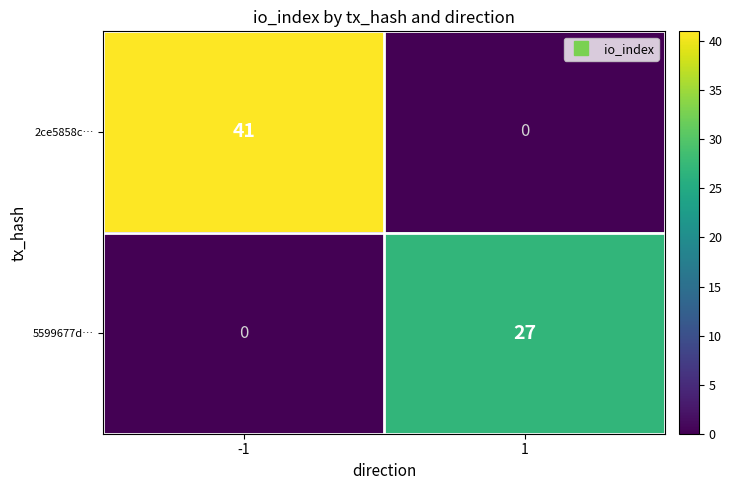

True or false: 2ce5858c… has a value of 0 at 1.

True